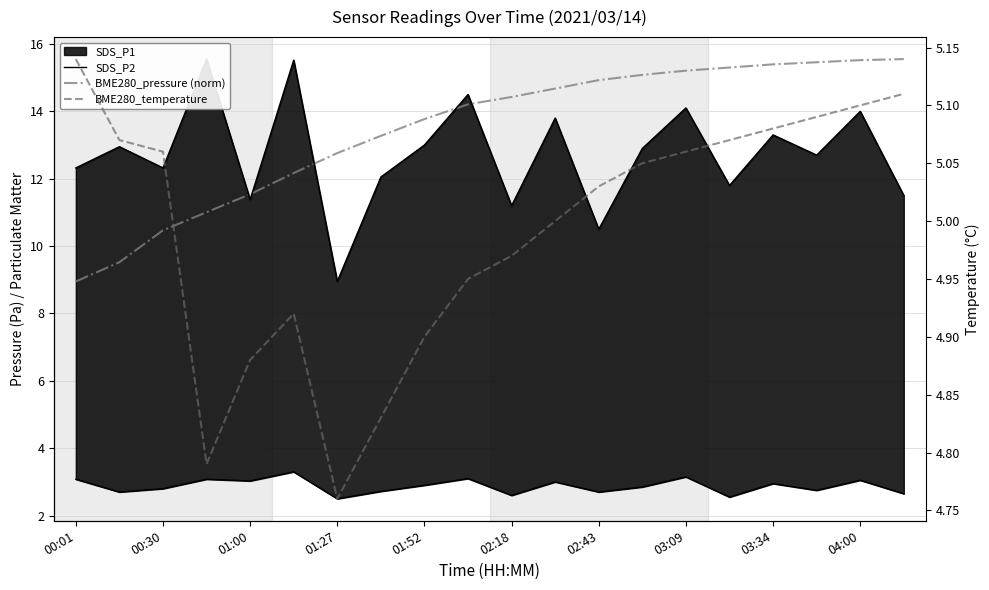

True or false: SDS_P2 and BME280_temperature cross at least once.

False